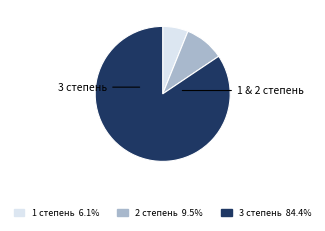

Which has a higher value, 1 степень or 3 степень?

3 степень